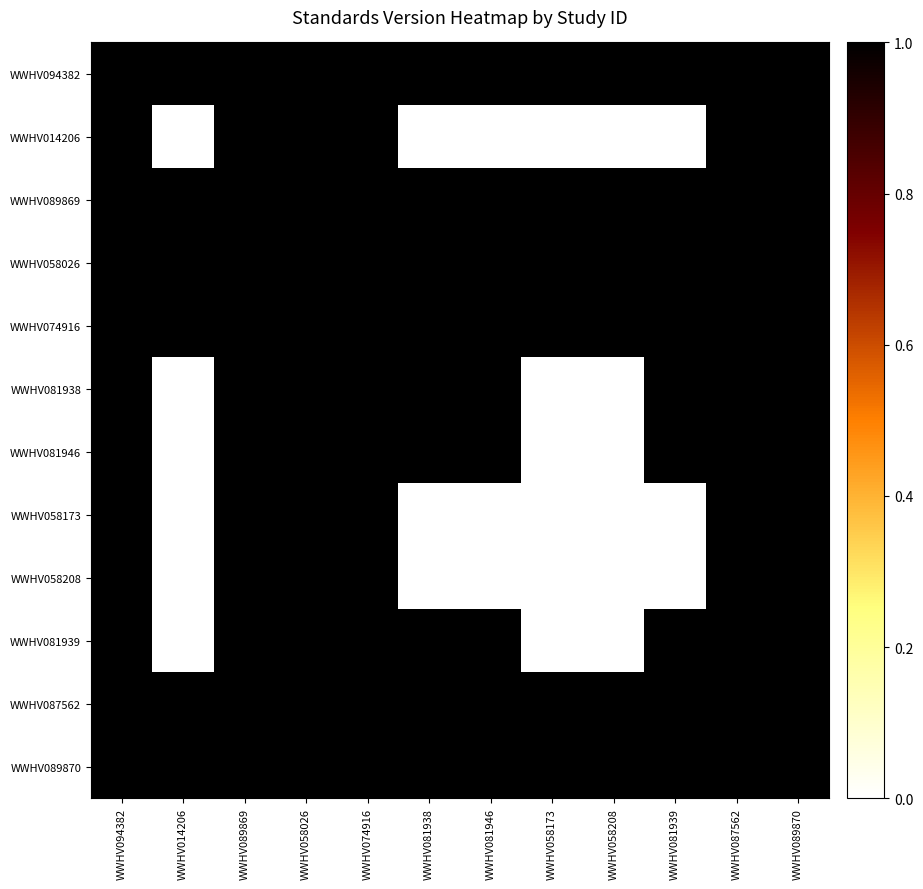

What is the difference between the highest and lowest values at WWHV058173?

1